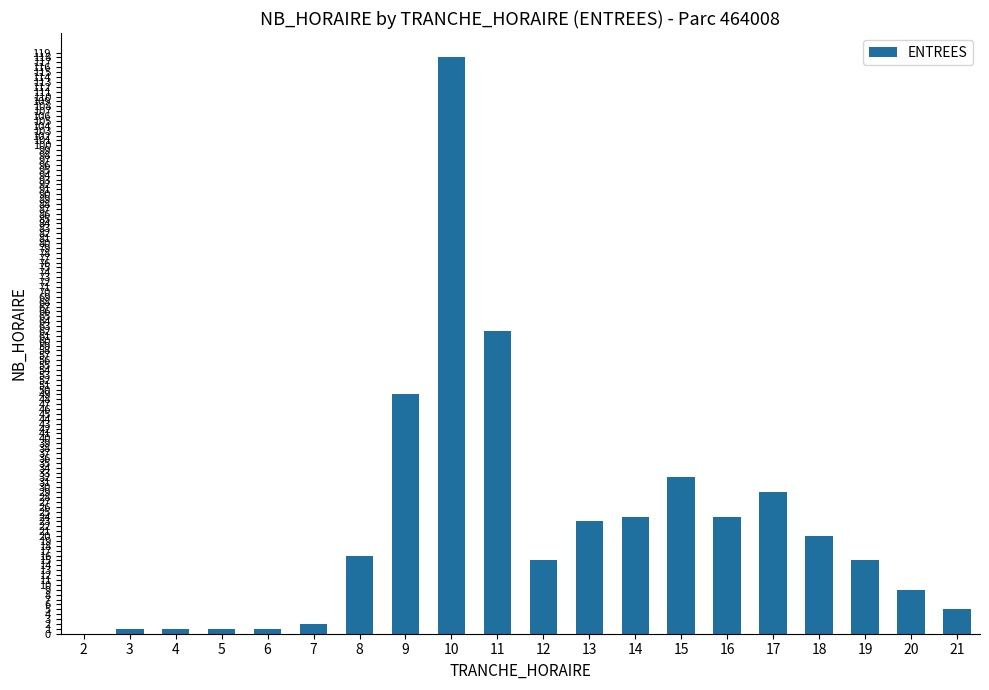

Reading right to left, what are all the values shown in this chart?

5	9	15	20	29	24	32	24	23	15	62	118	49	16	2	1	1	1	1	0